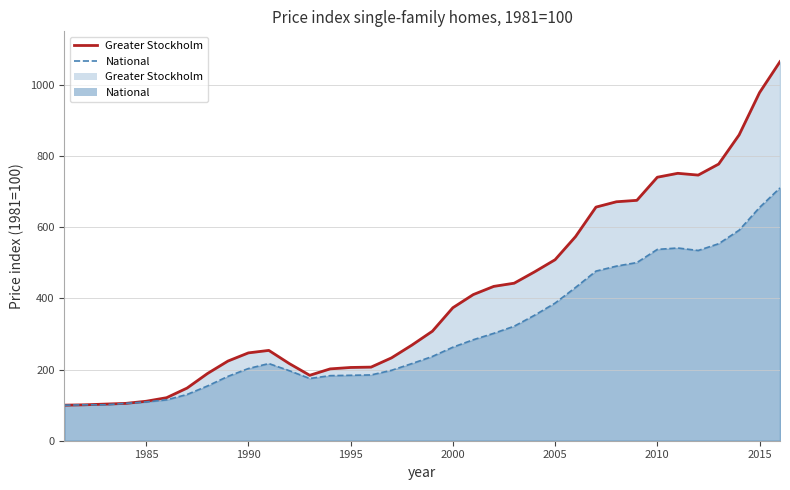

True or false: Greater Stockholm (line) and National (line) intersect in this chart.

False